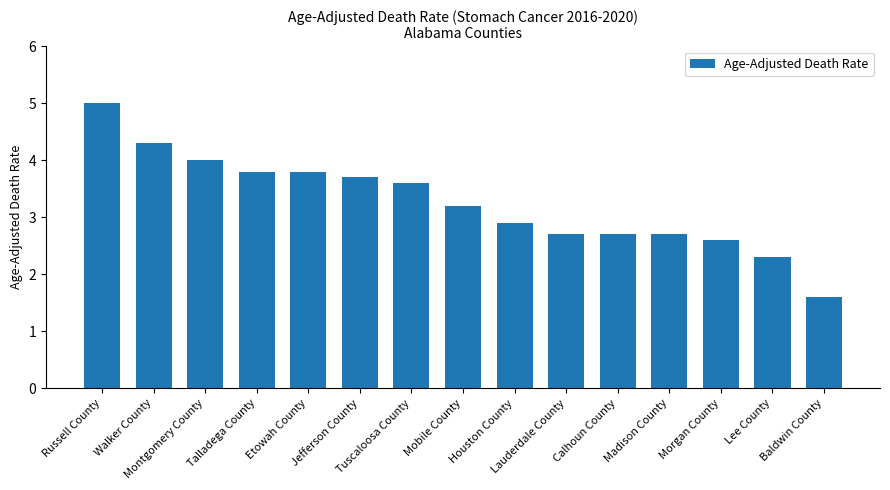

What is the sum of all values?

48.9